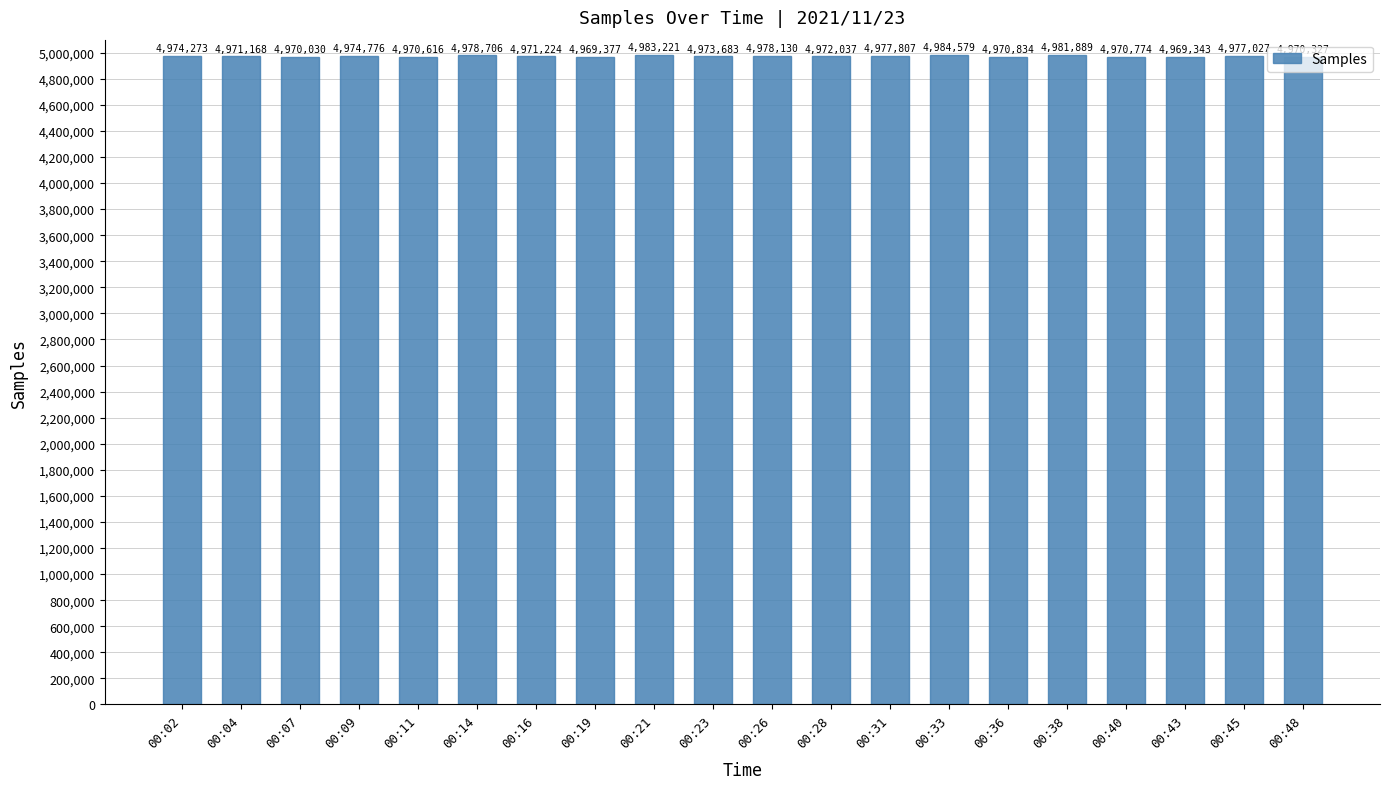

At which label does the data first exceed 4973683?

00:02